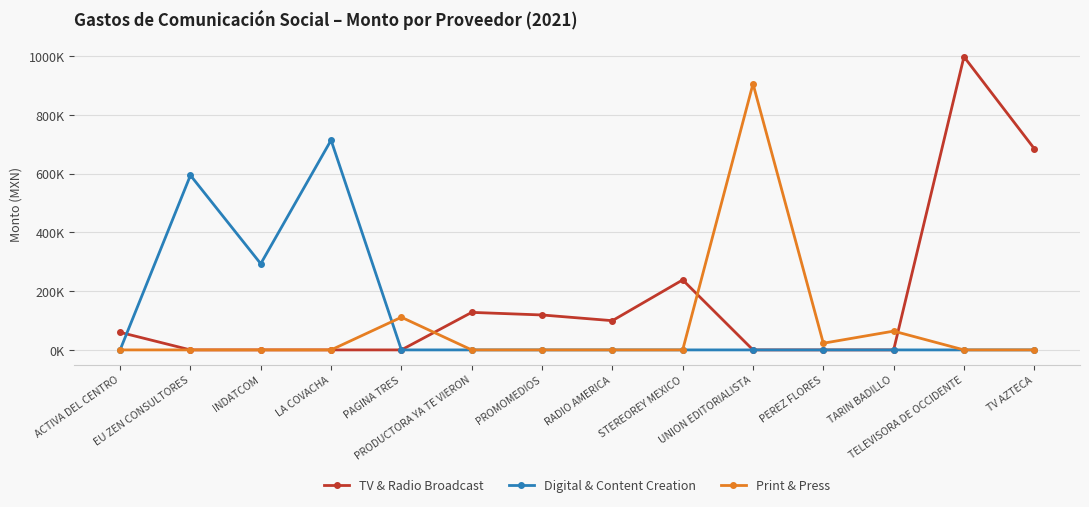

Where do Print & Press and Digital & Content Creation first cross each other?

LA COVACHA and PAGINA TRES